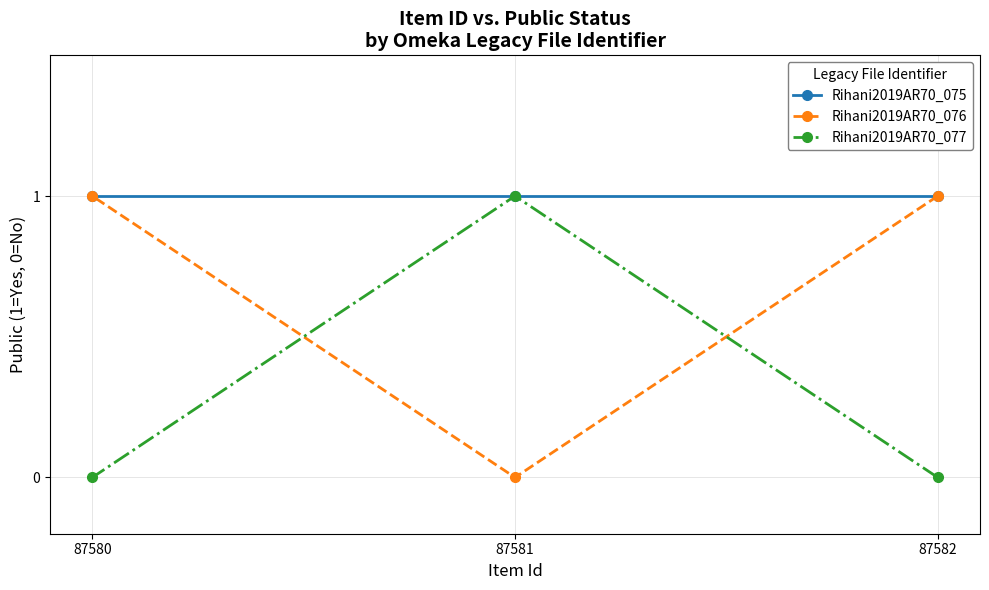

How many values in the Rihani2019AR70_077 series exceed 0?

1